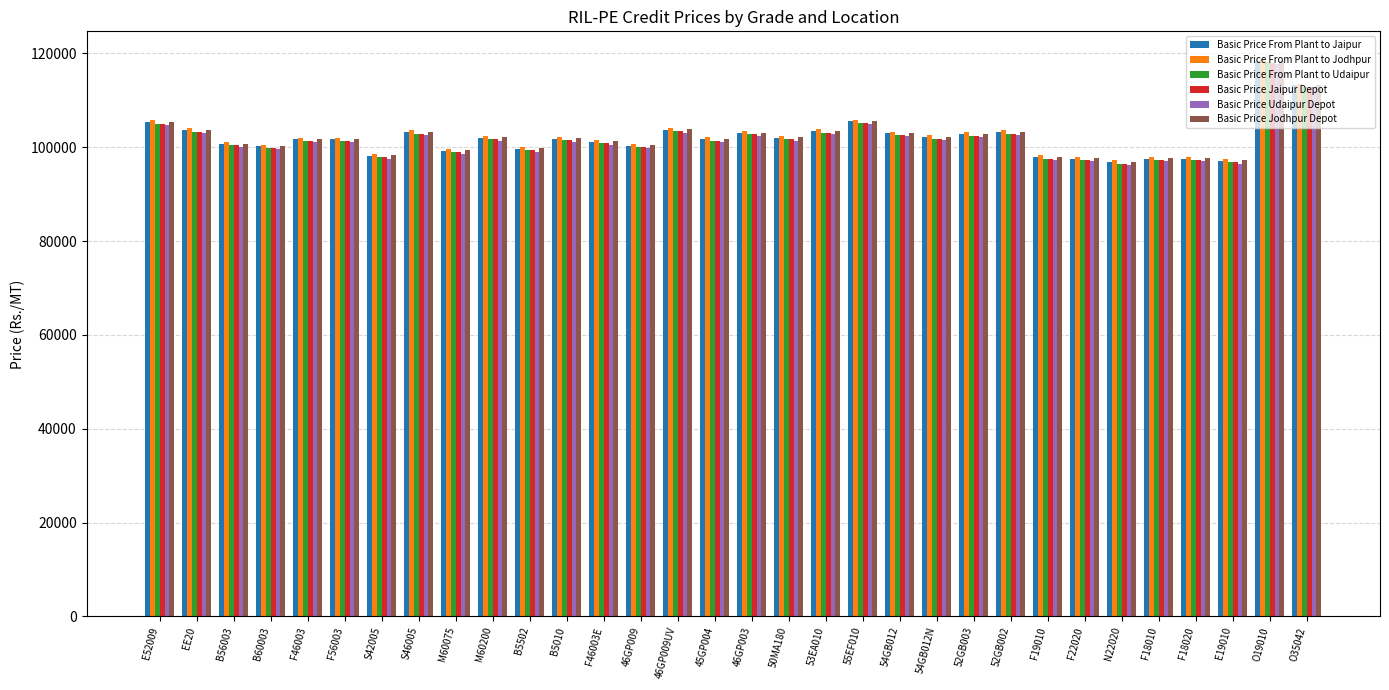

Is the value of Basic Price From Plant to Udaipur at F19010 greater than the value of Basic Price From Plant to Jaipur at 52GB002?

No